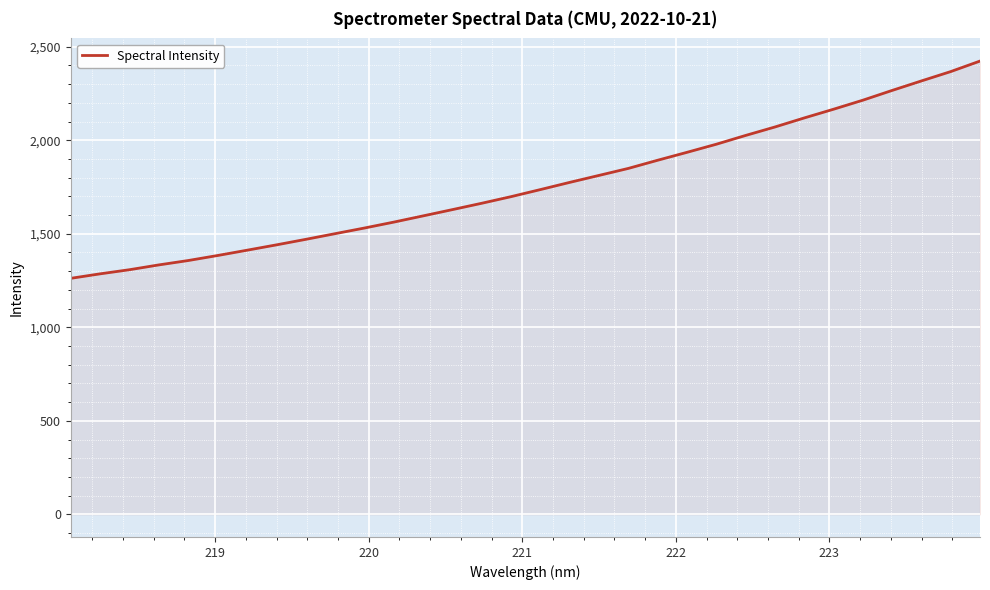

What is the difference between the maximum and minimum values?

1161.7